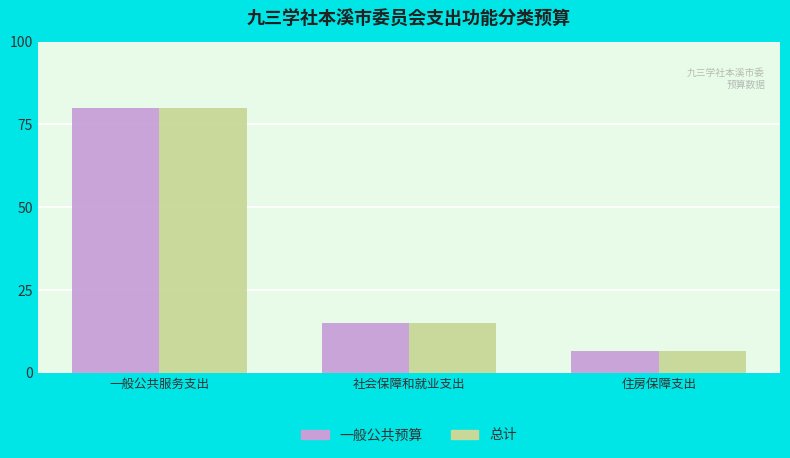

What are all the series names shown in the legend?

一般公共预算, 总计